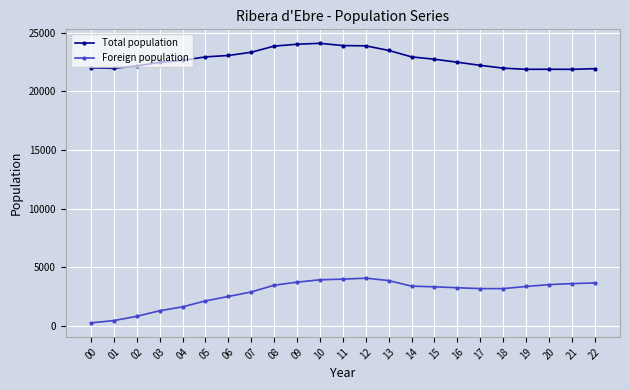

What is the sum of the Foreign population values at 20 and 06?

6015